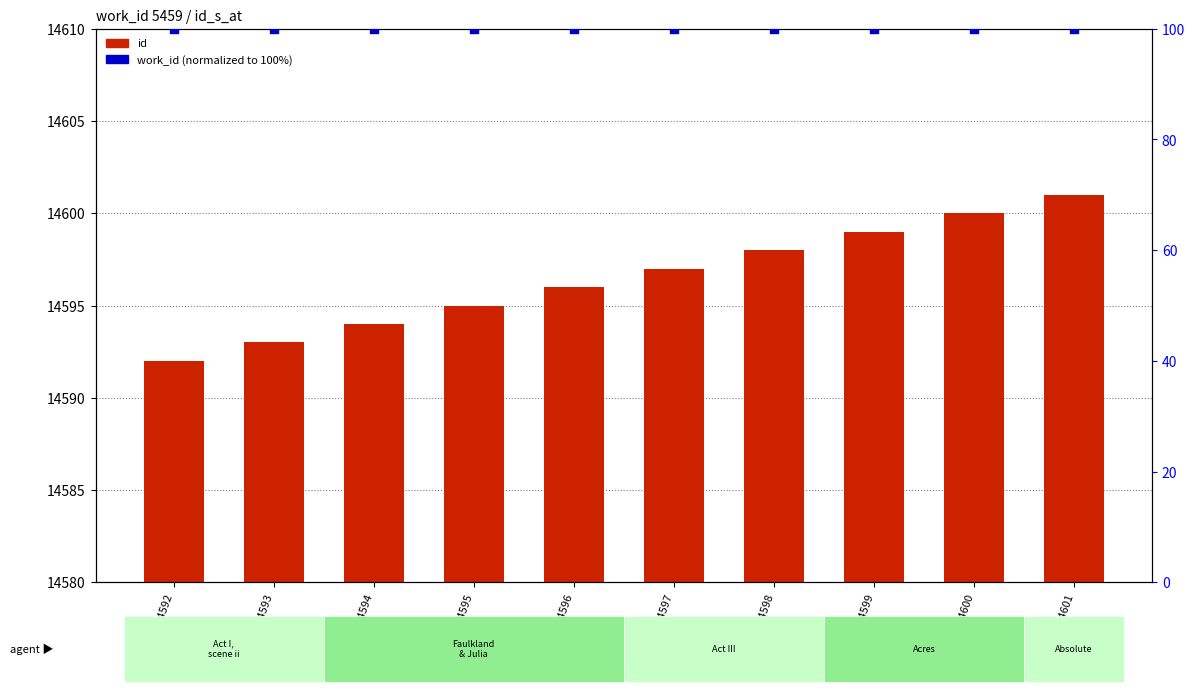

What is the total value across all series at id_14598?

14698